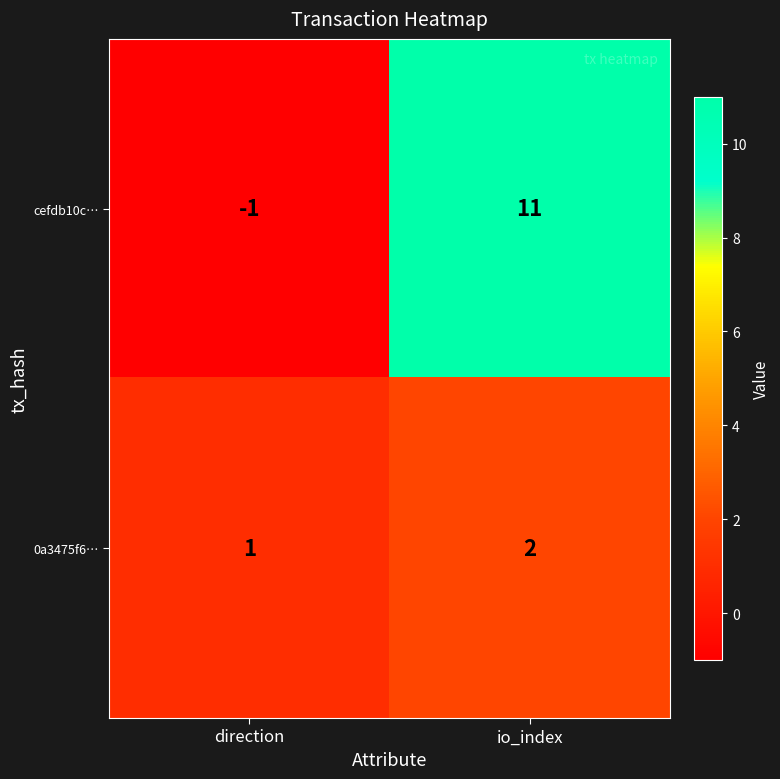

What is the difference between the highest and lowest values at io_index?

9